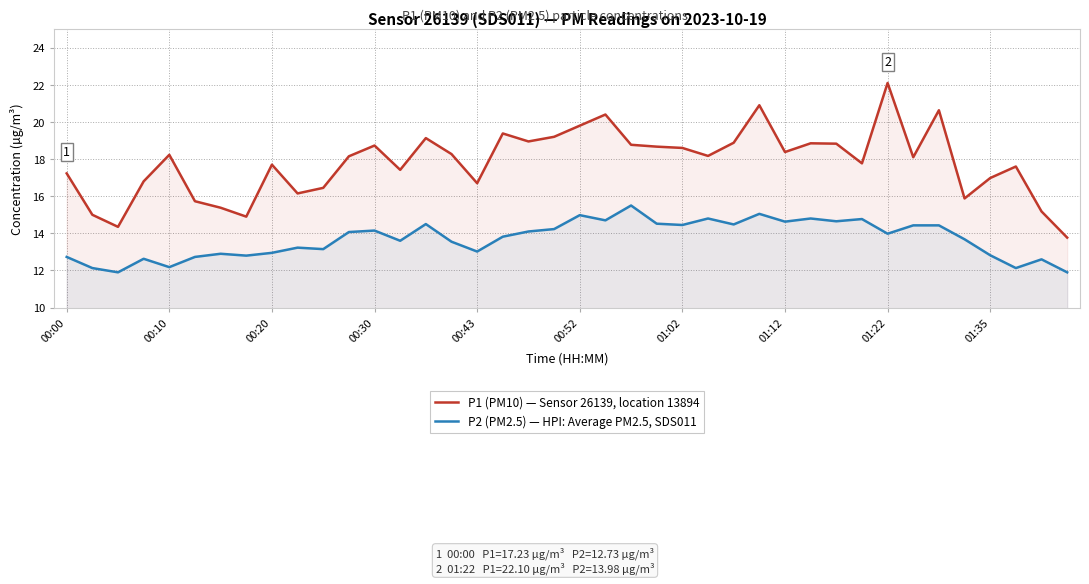

List the series in order of their peak value, lowest first.

P2 (PM2.5) — HPI: Average PM2.5, SDS011, P1 (PM10) — Sensor 26139, location 13894